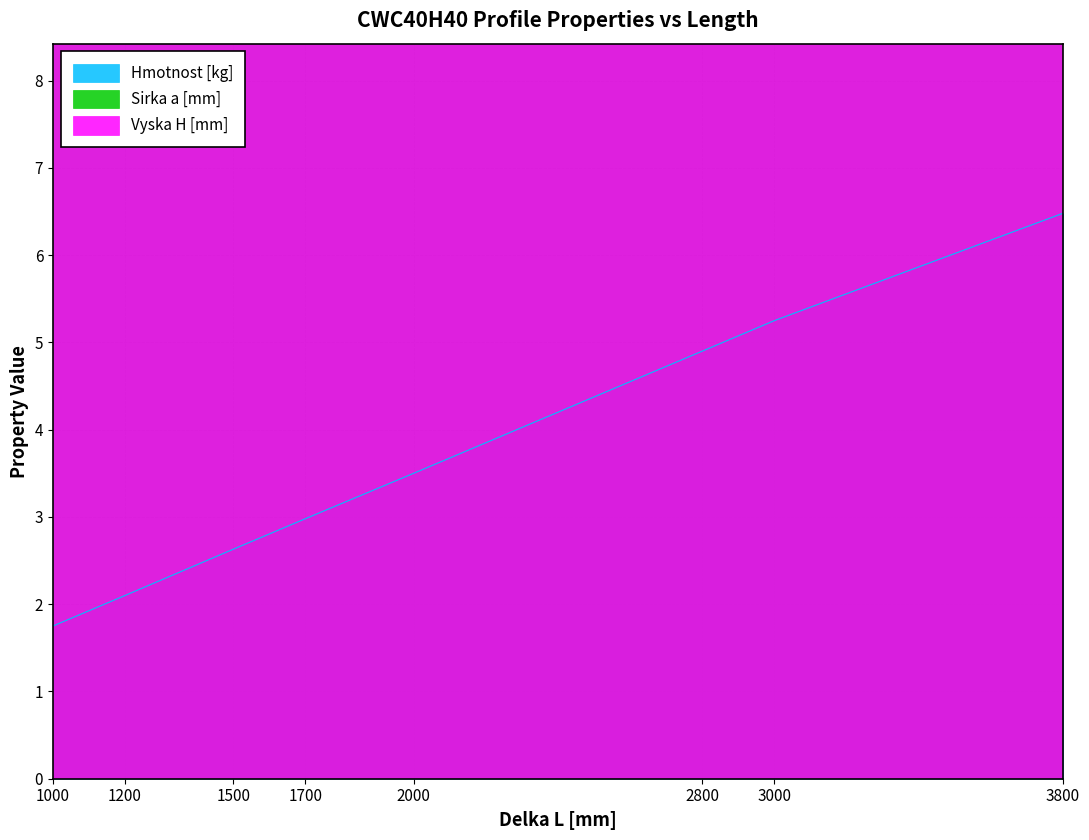

True or false: Vyska H [mm] and Hmotnost [kg] intersect in this chart.

False